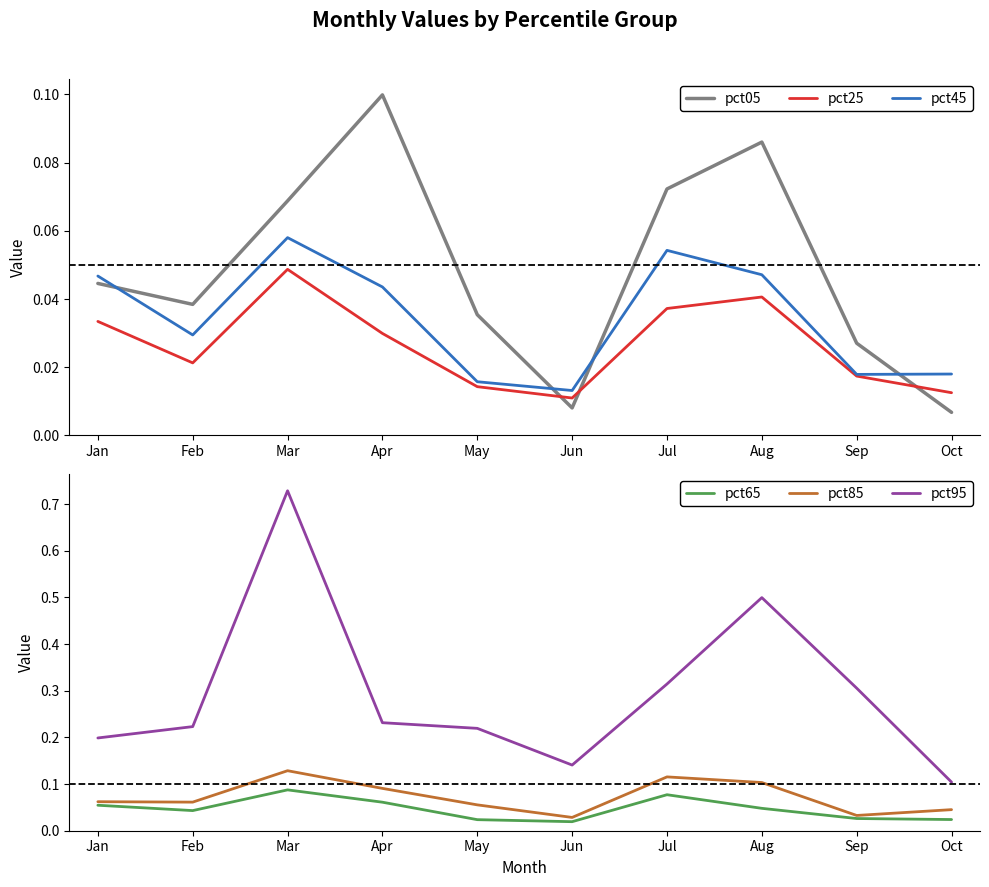

What is the total value across all series at Oct?

0.2